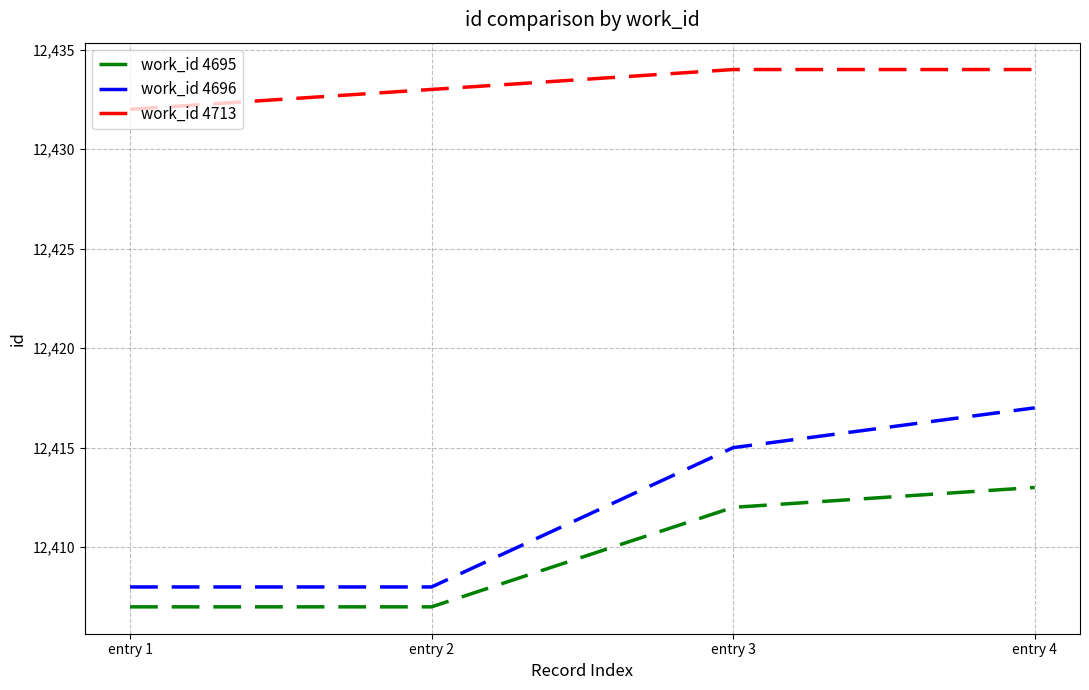

True or false: work_id 4713 and work_id 4695 intersect in this chart.

False